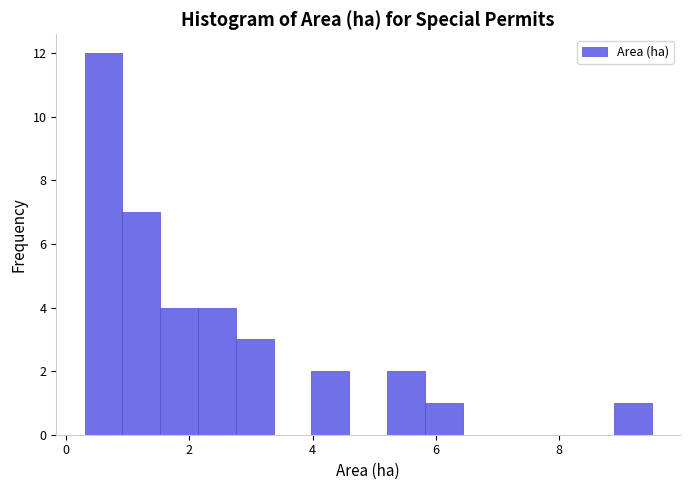

Around what value on the x-axis is the tallest bar? Give the approximate position of its centre, as read against the axis.

0.6